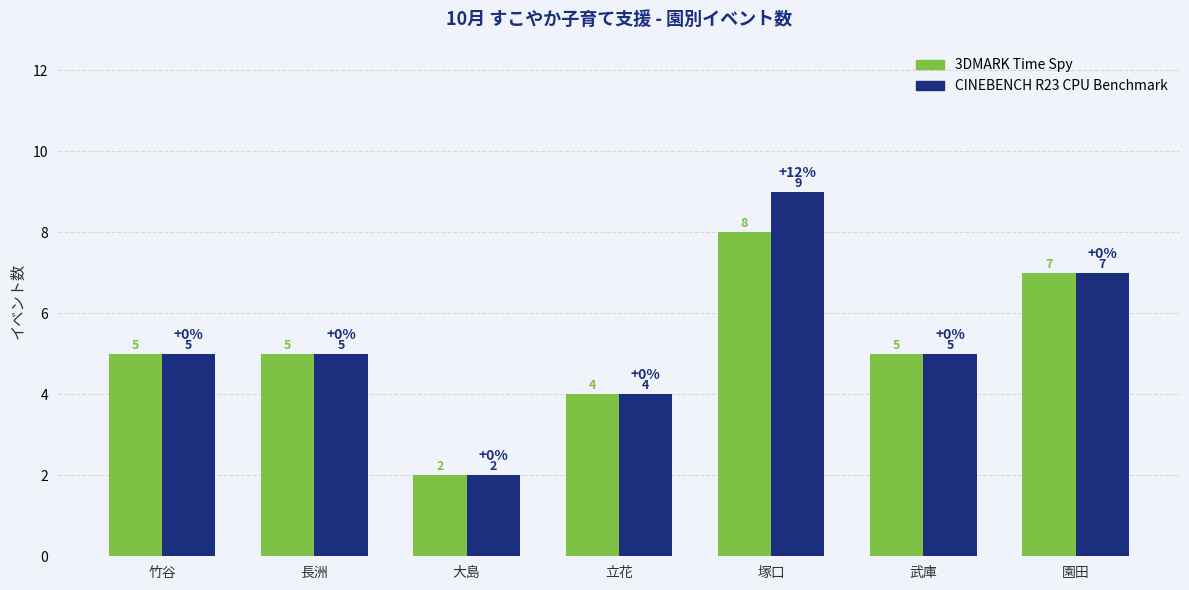

Reading left to right, what are all the values shown in this chart?

3DMARK Time Spy: 竹谷=5	長洲=5	大島=2	立花=4	塚口=8	武庫=5	園田=7
CINEBENCH R23 CPU Benchmark: 竹谷=5	長洲=5	大島=2	立花=4	塚口=9	武庫=5	園田=7